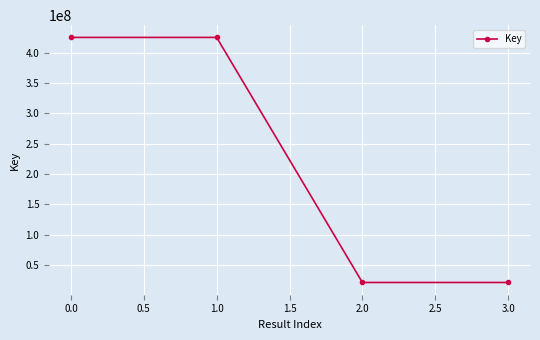

What is the sum of all values?

893112826